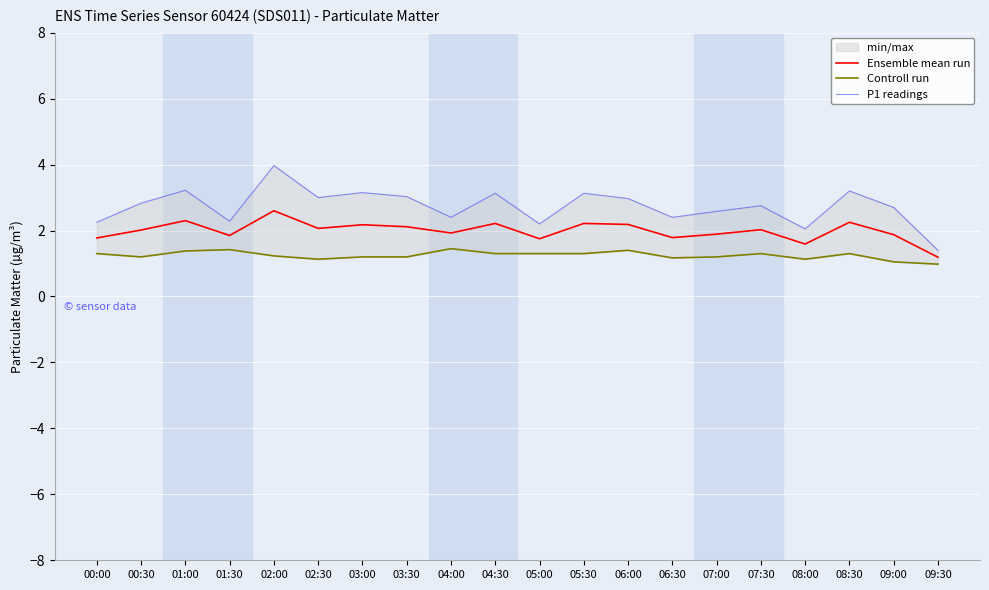

Between 01:30 and 00:00, which is larger?

01:30